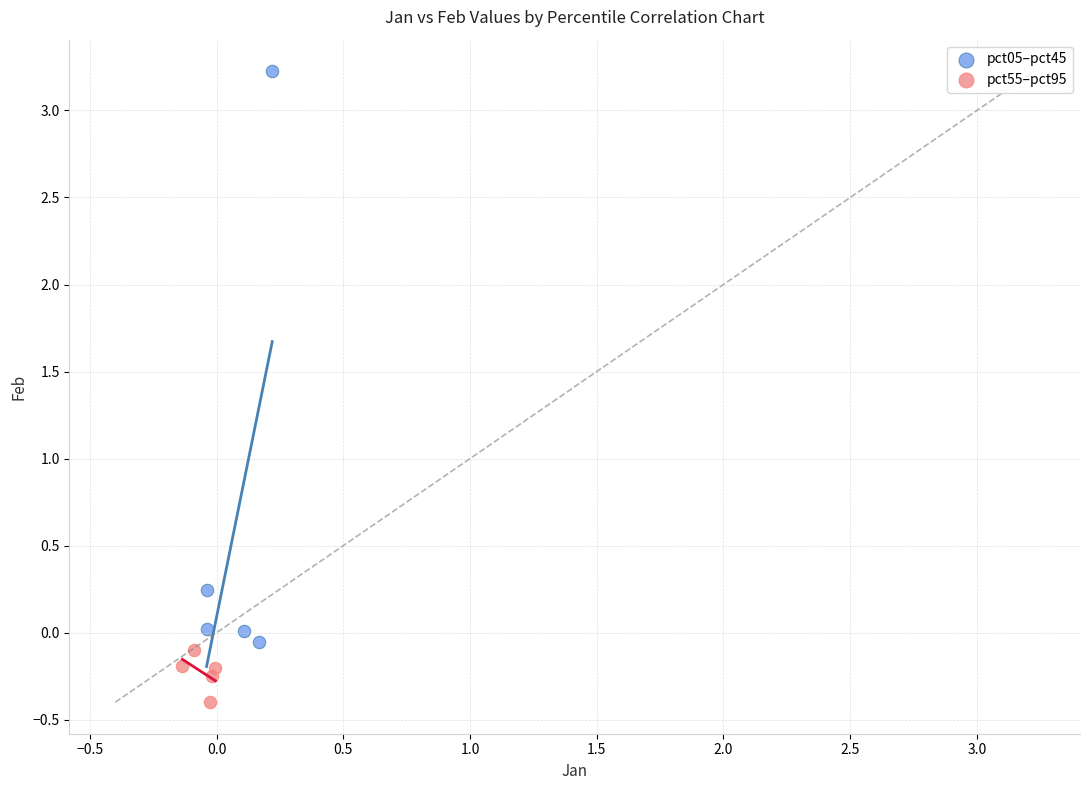

Which series has the largest Y range (max minus min)?

pct05–pct45